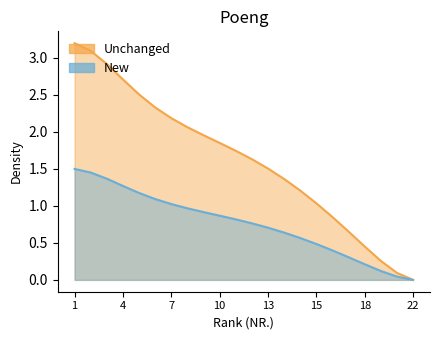

How many values in New are above zero?

21